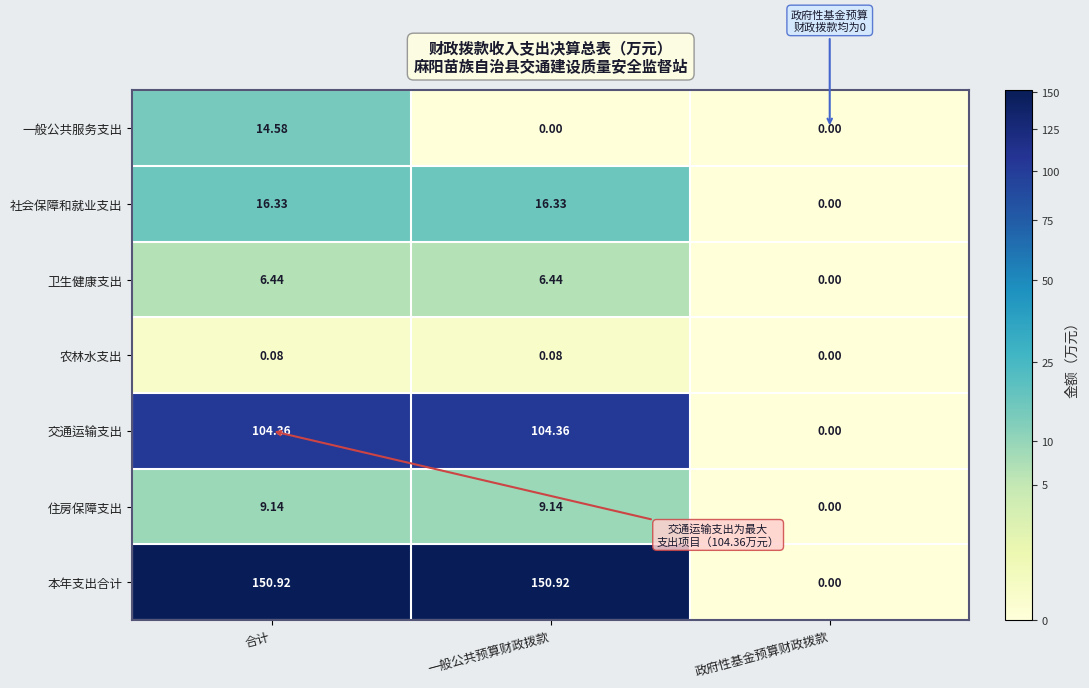

Which series has the largest total across all categories?

本年支出合计